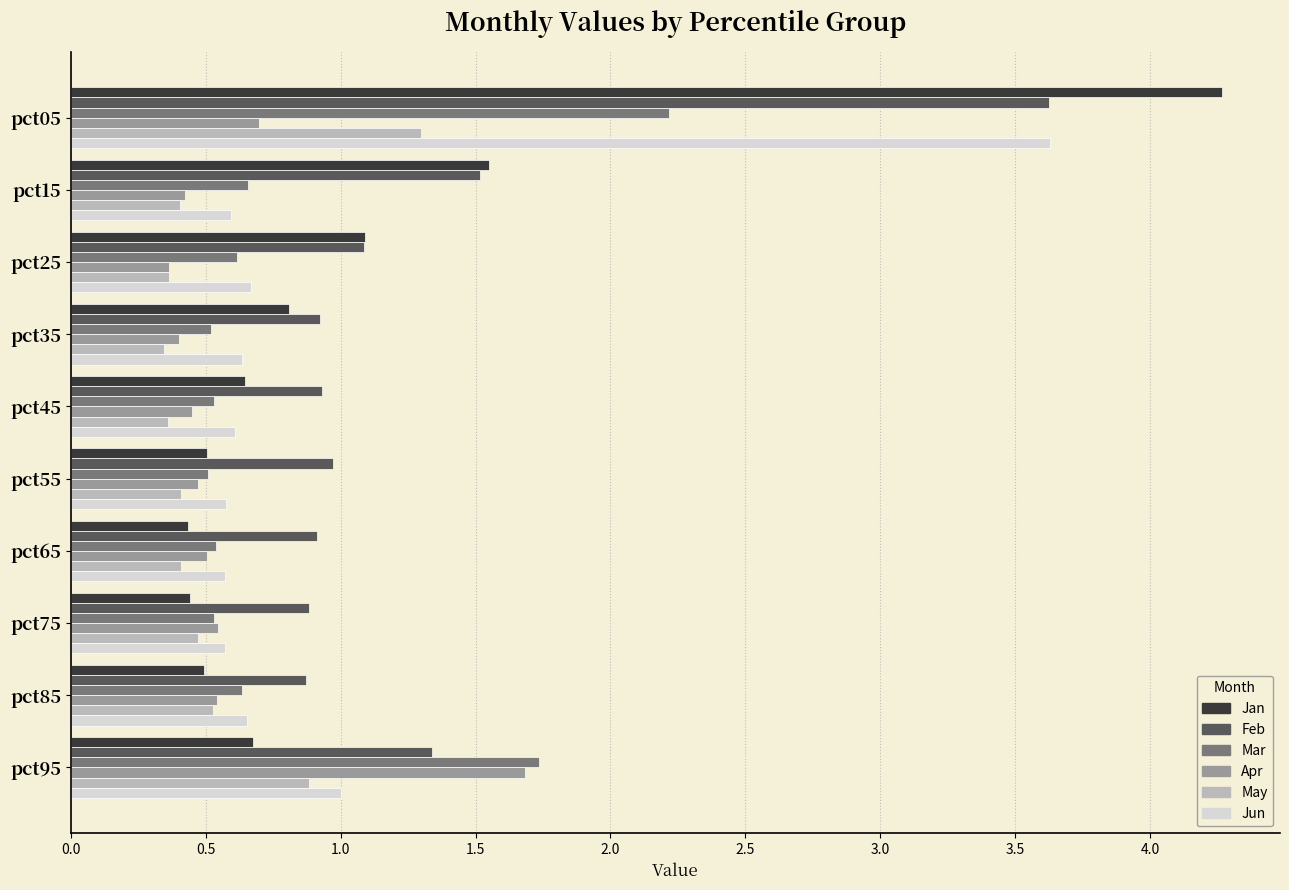

Read the Jan value at pct55.

0.5